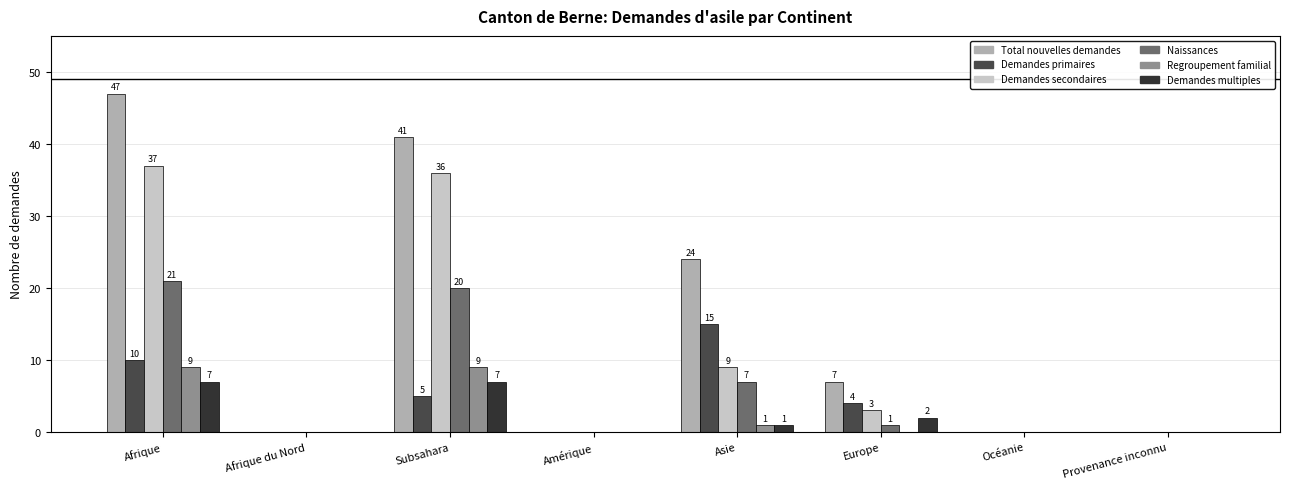

Which category has the lowest value across all series?

Afrique du Nord